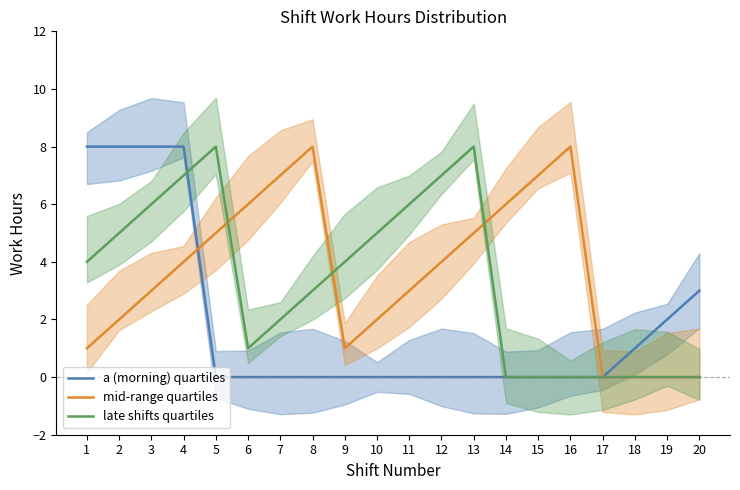

Which category has the lowest value in the late shifts quartiles series?

14